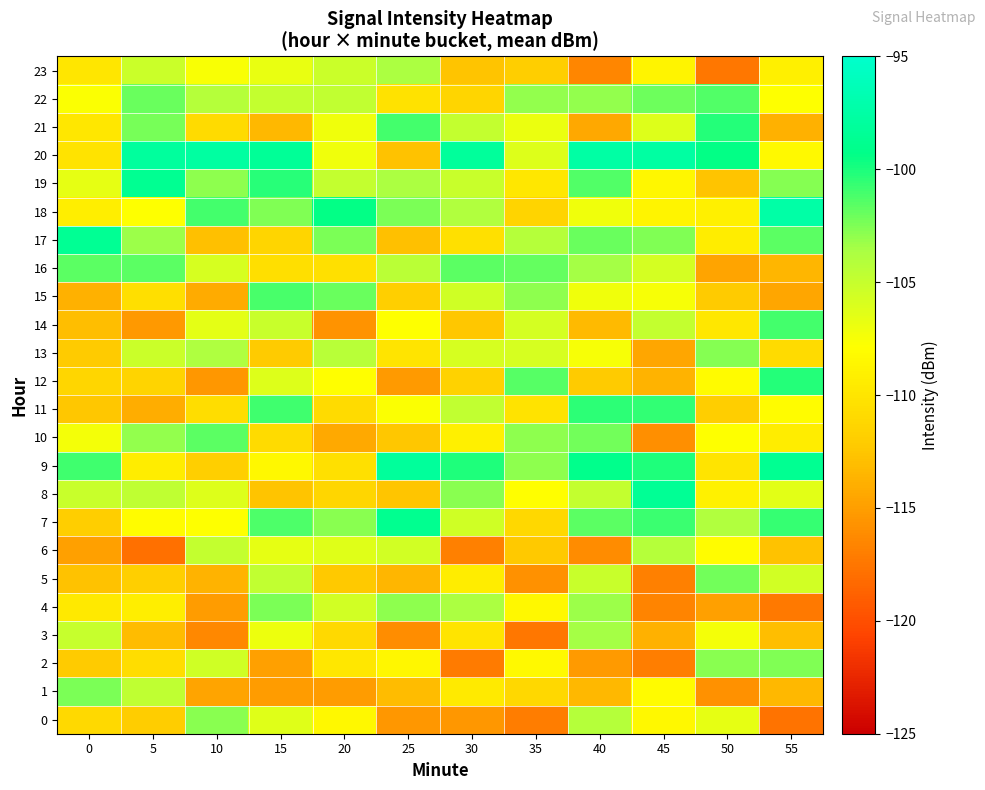

Which series has the largest total across all categories?

20